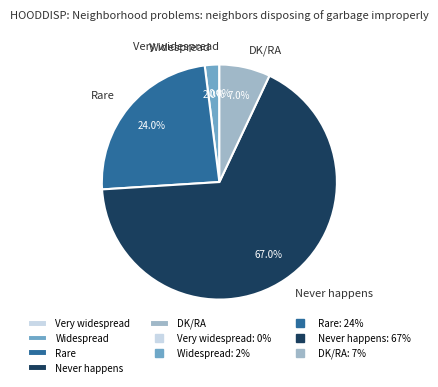

To the nearest percent, what is the difference between the Never happens and Rare slice percentages?

43%